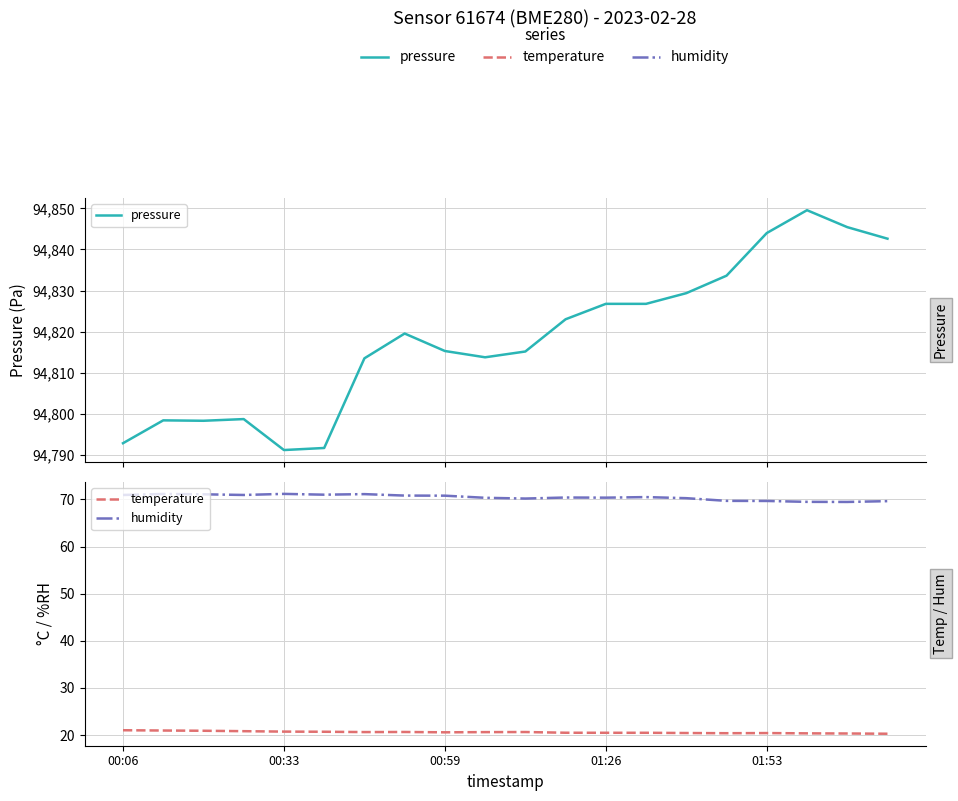

True or false: pressure and humidity intersect in this chart.

False